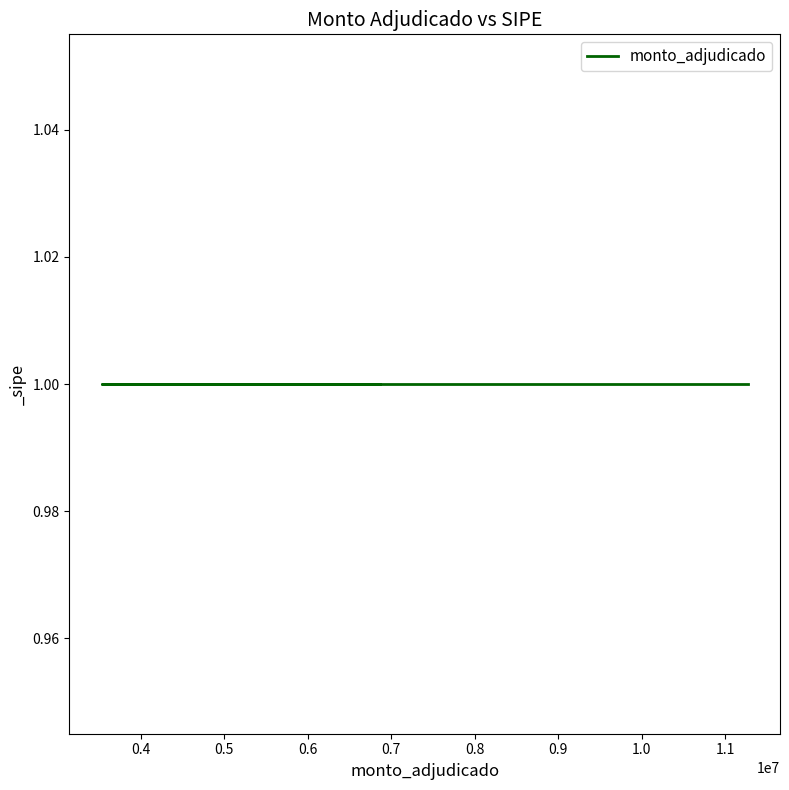

True or false: monto_adjudicado has a value of 11476425 at FONOLUZ S.A..

False